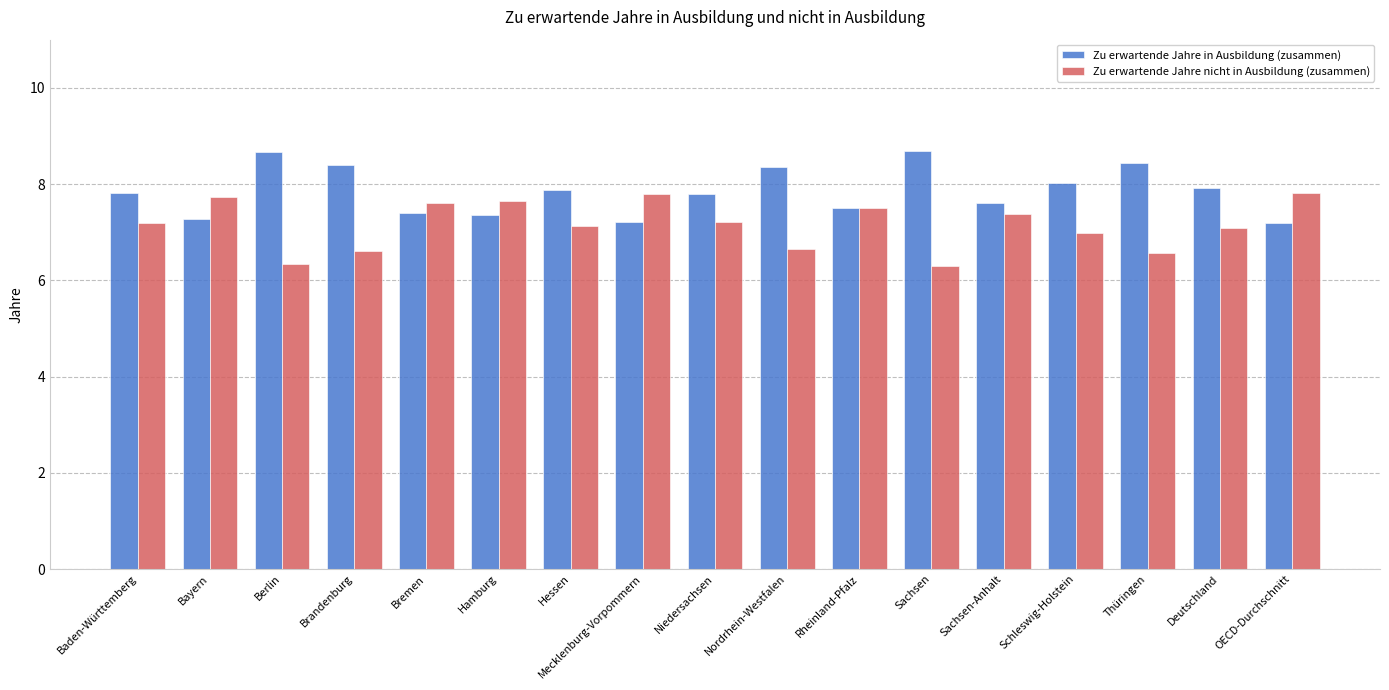

What are all the series names shown in the legend?

Zu erwartende Jahre in Ausbildung (zusammen), Zu erwartende Jahre nicht in Ausbildung (zusammen)